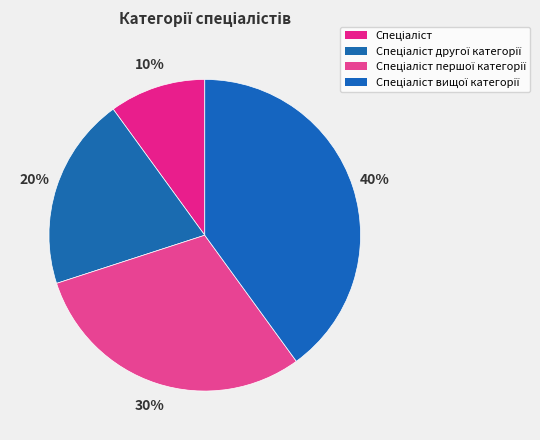

What percentage is the Спеціаліст другої категорії slice, to the nearest percent?

20%